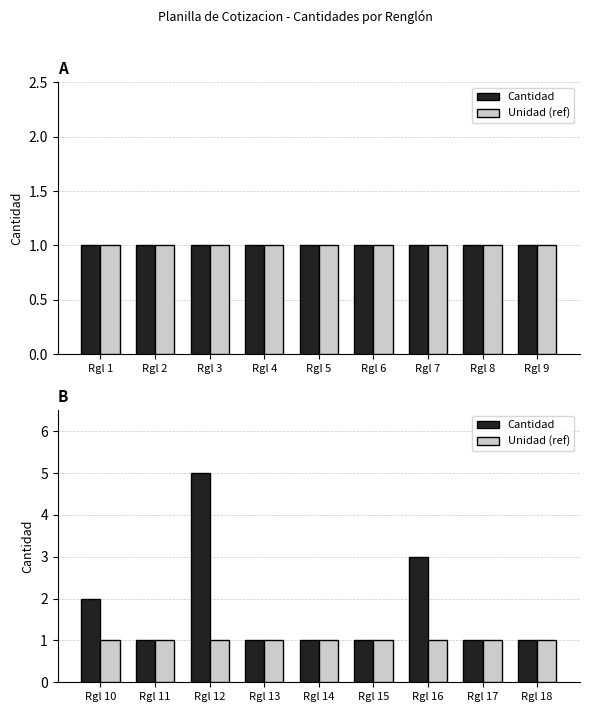

At which category does the chart reach its minimum across all series?

Rgl 11